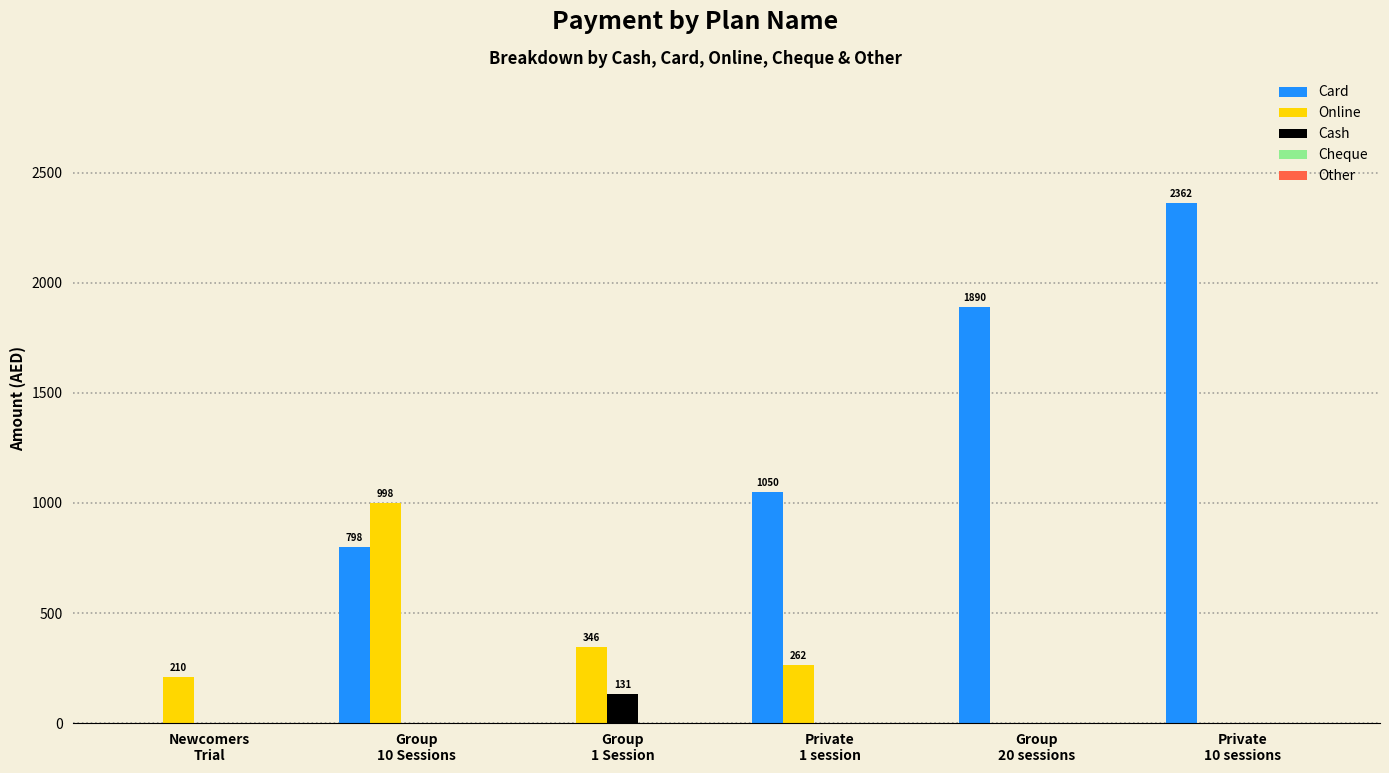

What is the average value of the Online series?

302.8